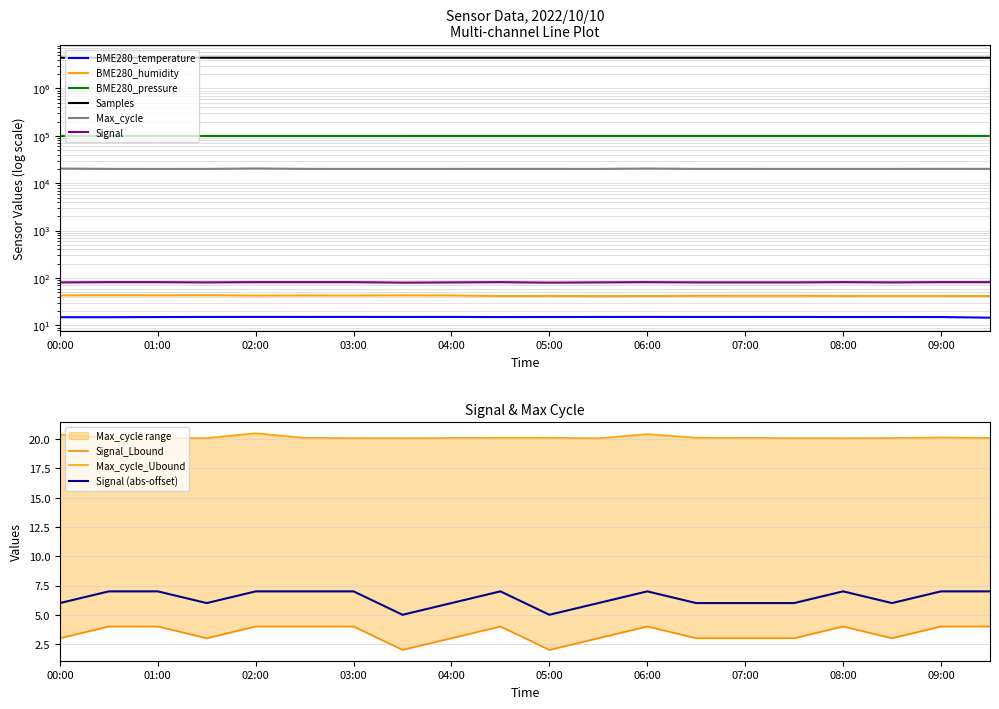

What is the total value across all series at 03:00?

4573645.6